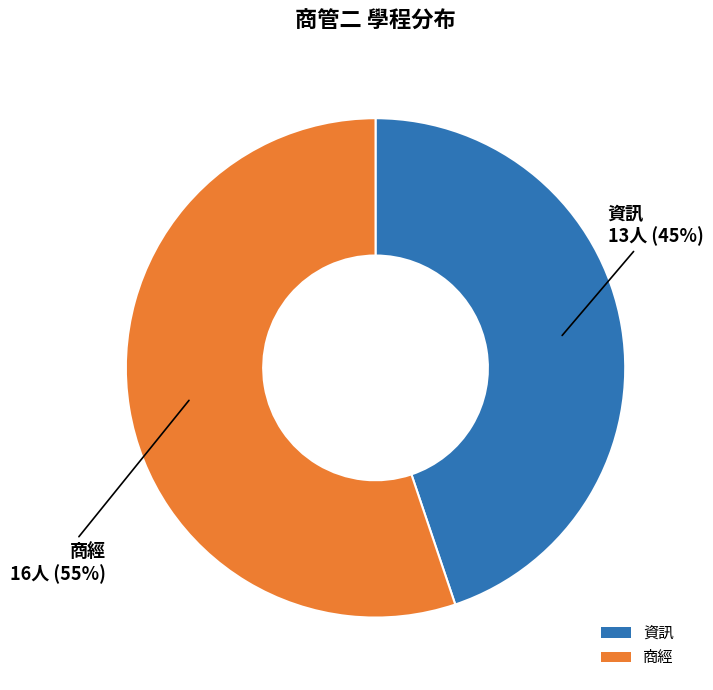

Do 資訊 and 商經 together represent more than half of the pie?

Yes